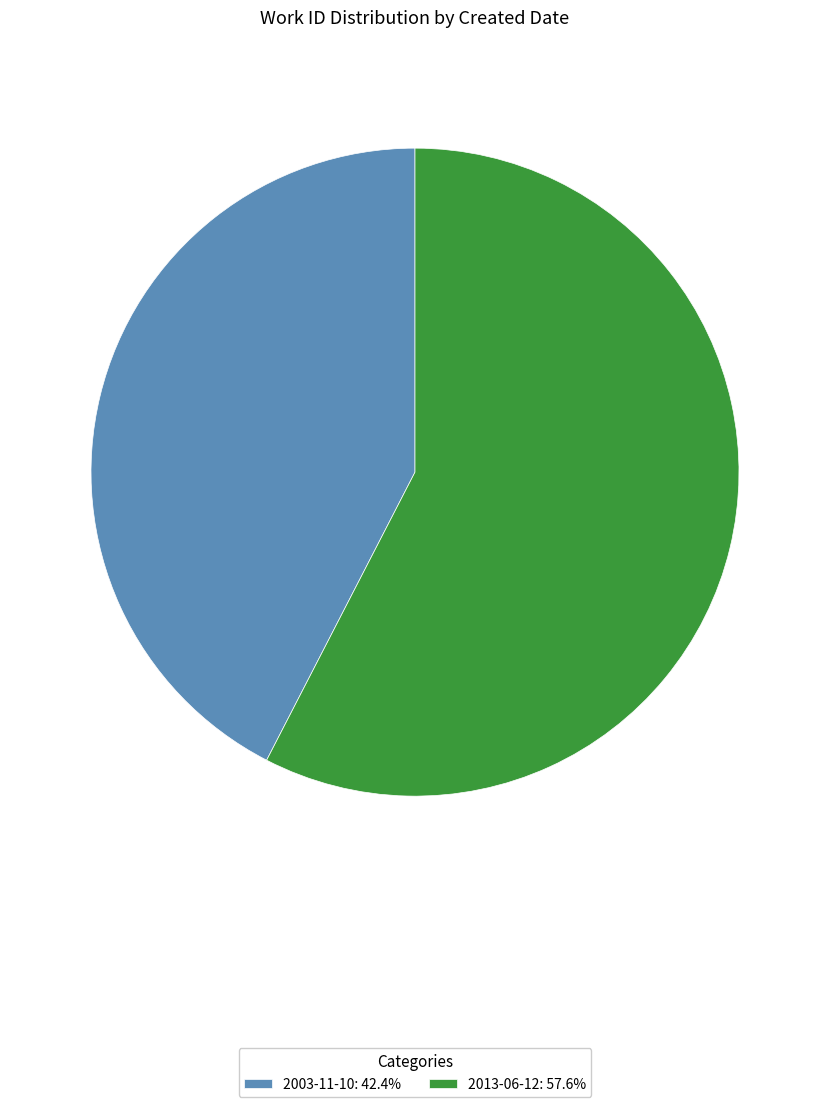

True or false: 2003-11-10 accounts for 35% of the total.

False